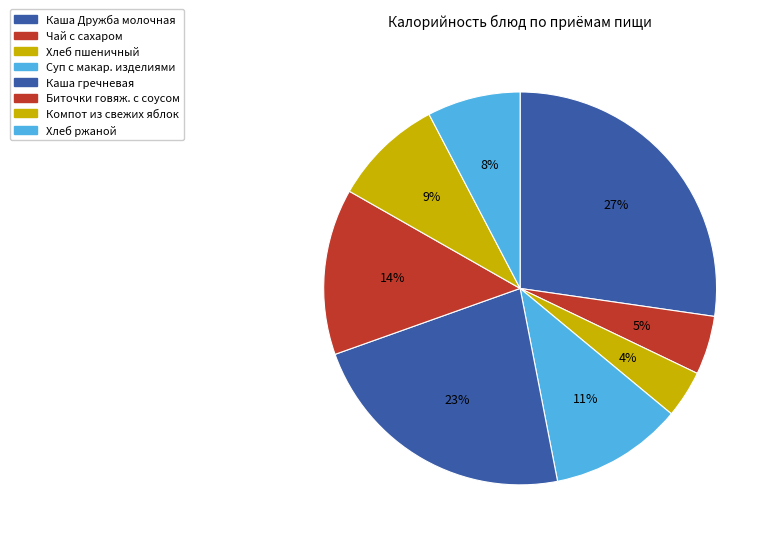

How many slices are in this pie chart?

8